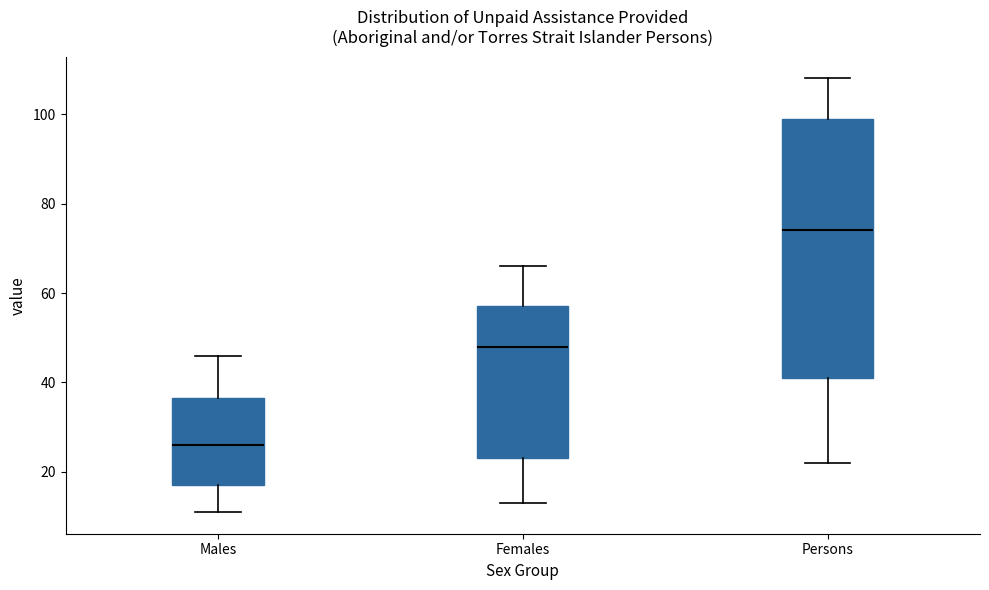

Which box's median line is the highest?

Persons